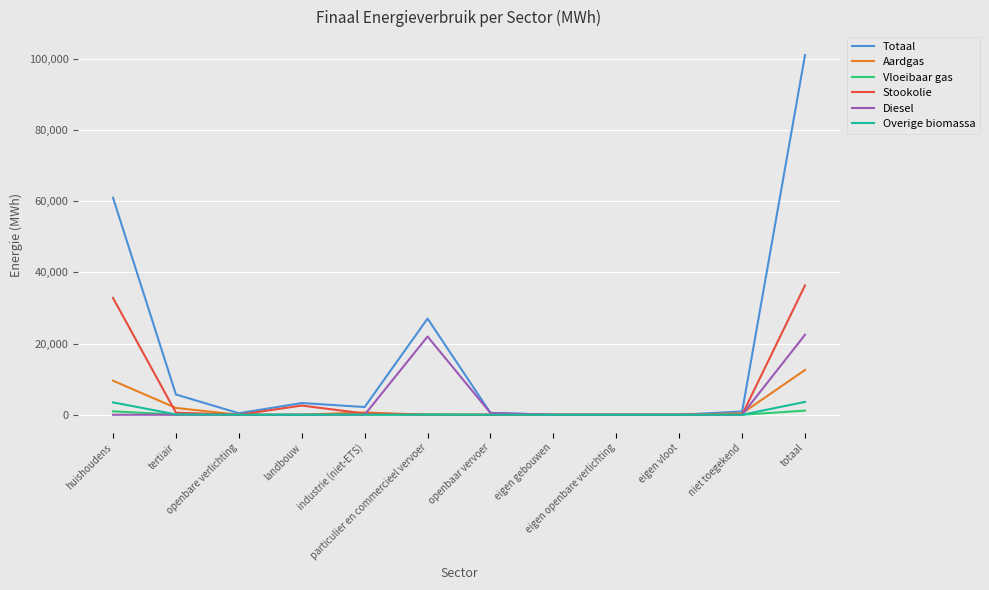

Which series has the widest spread of values?

Totaal